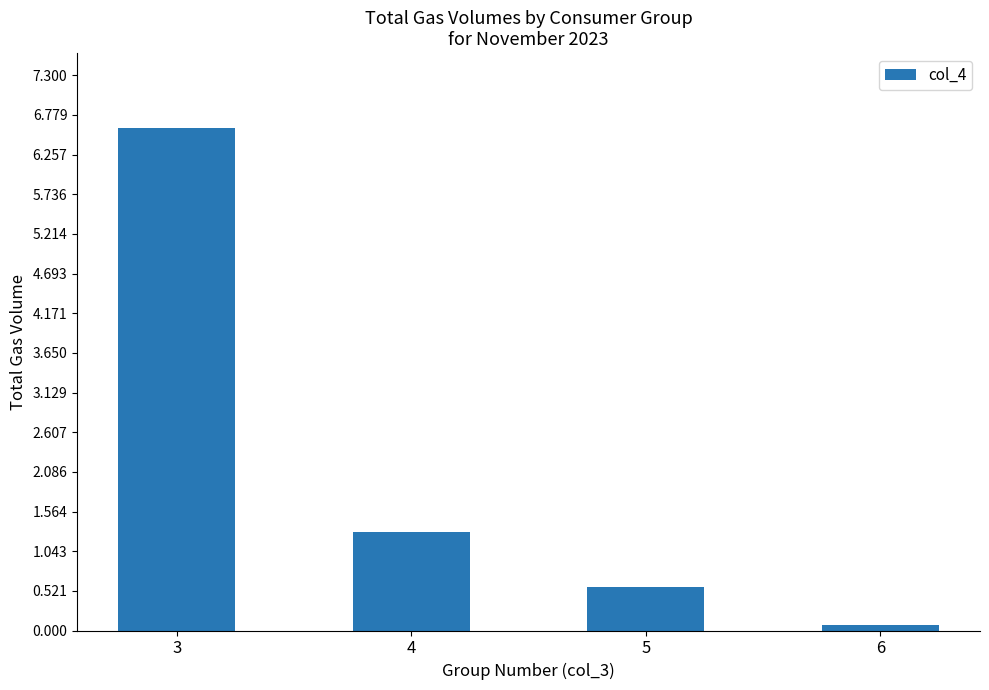

How many bars are there in total?

4